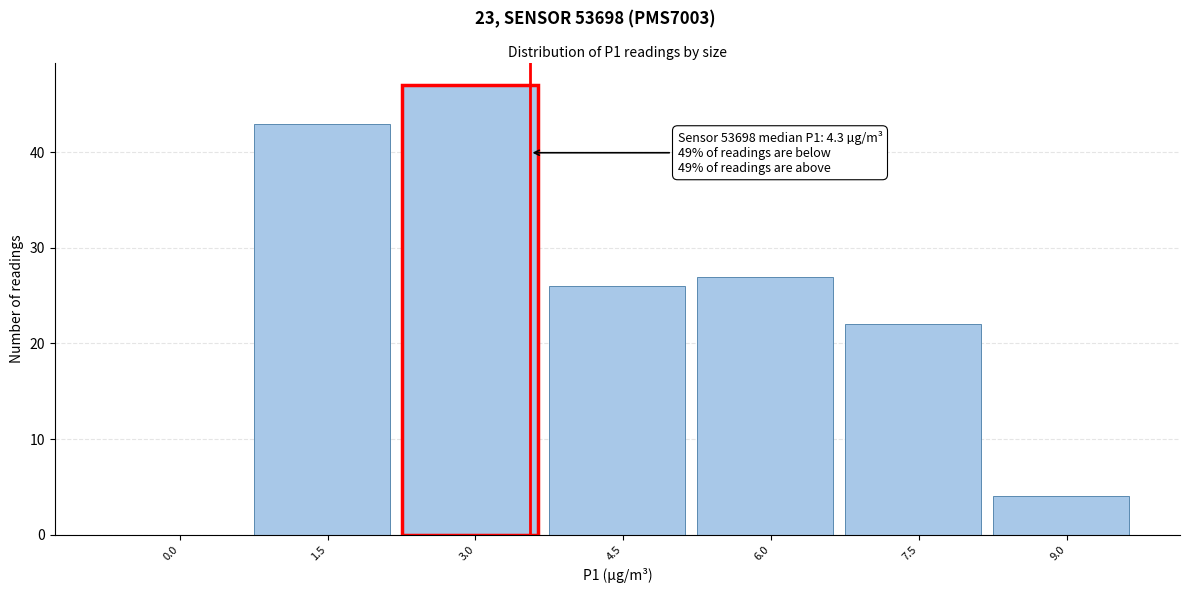

Reading right to left, what are all the values shown in this chart?

9.0=4	7.5=22	6.0=27	4.5=26	3.0=47	1.5=43	0.0=0